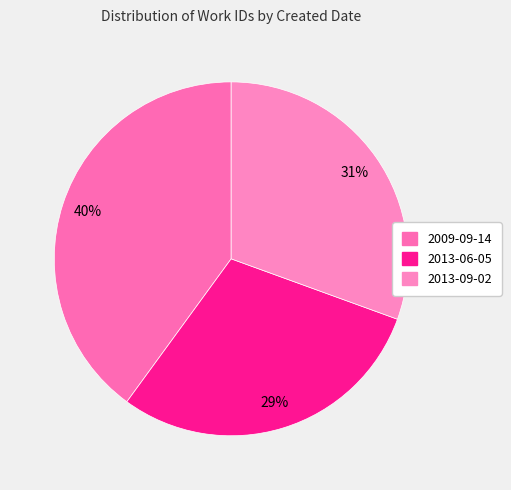

Is there a majority slice in this chart?

No